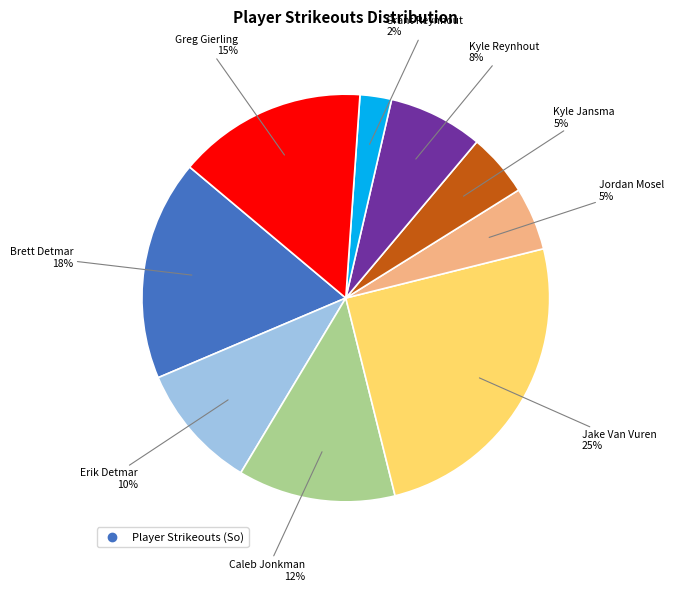

Is there any slice that represents more than half of the pie?

No